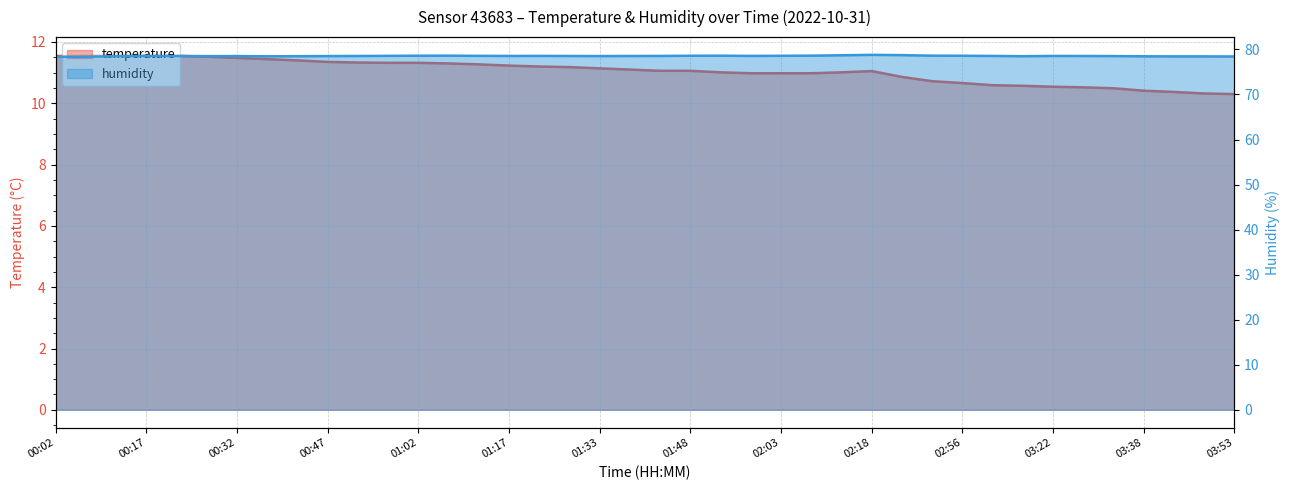

True or false: humidity has more than 0 points higher than both neighbors.

True